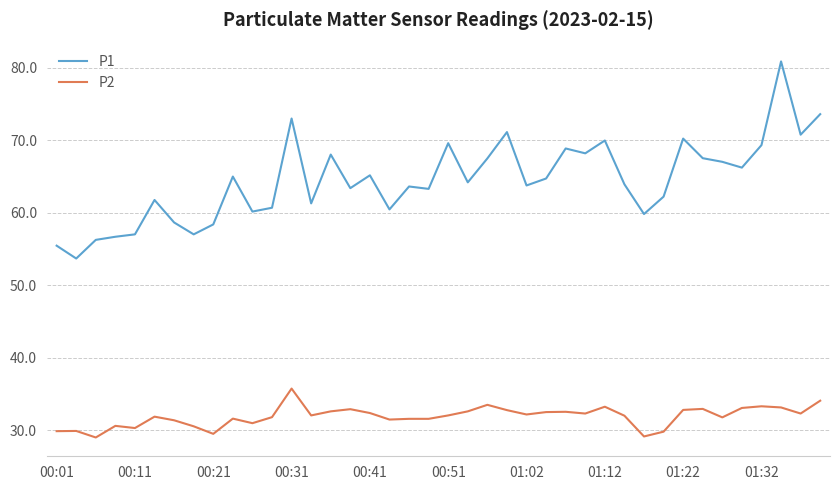

What is the greatest value displayed?

80.9